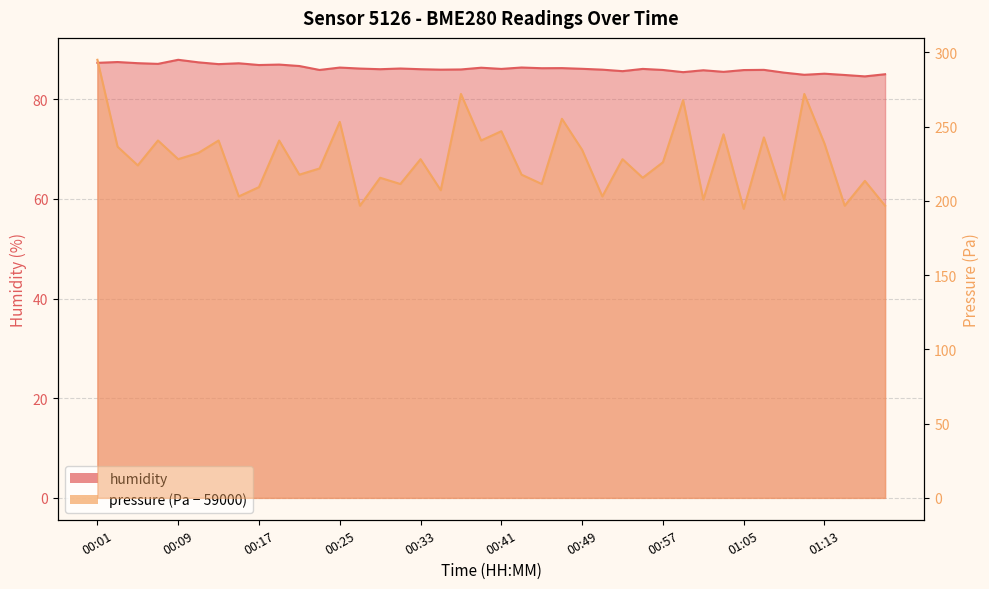

What is the value of the humidity point at the 28th from the left?

86.1